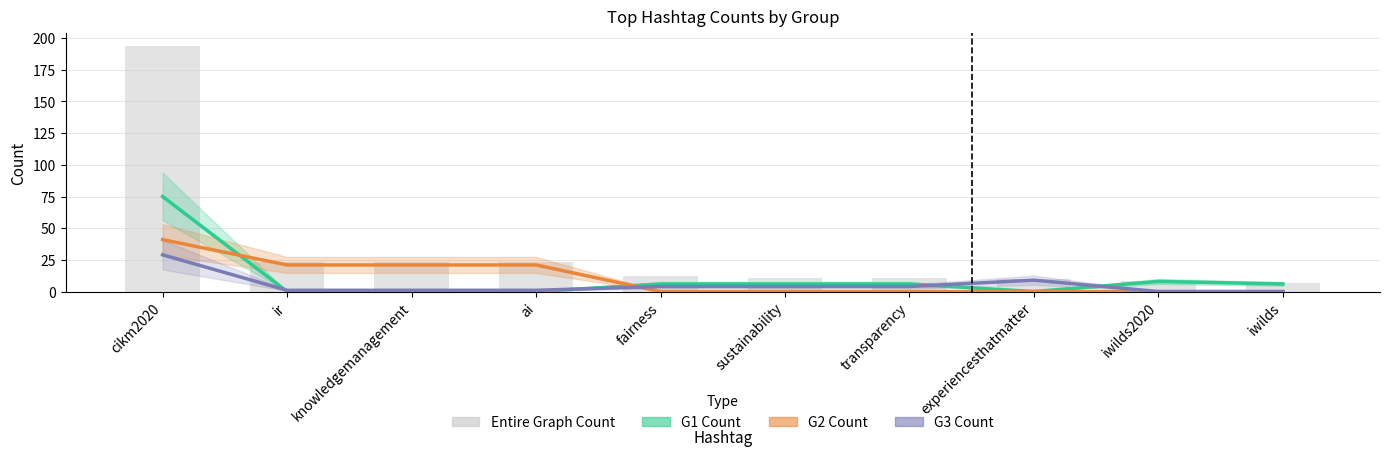

At which category does the chart reach its minimum across all series?

ir